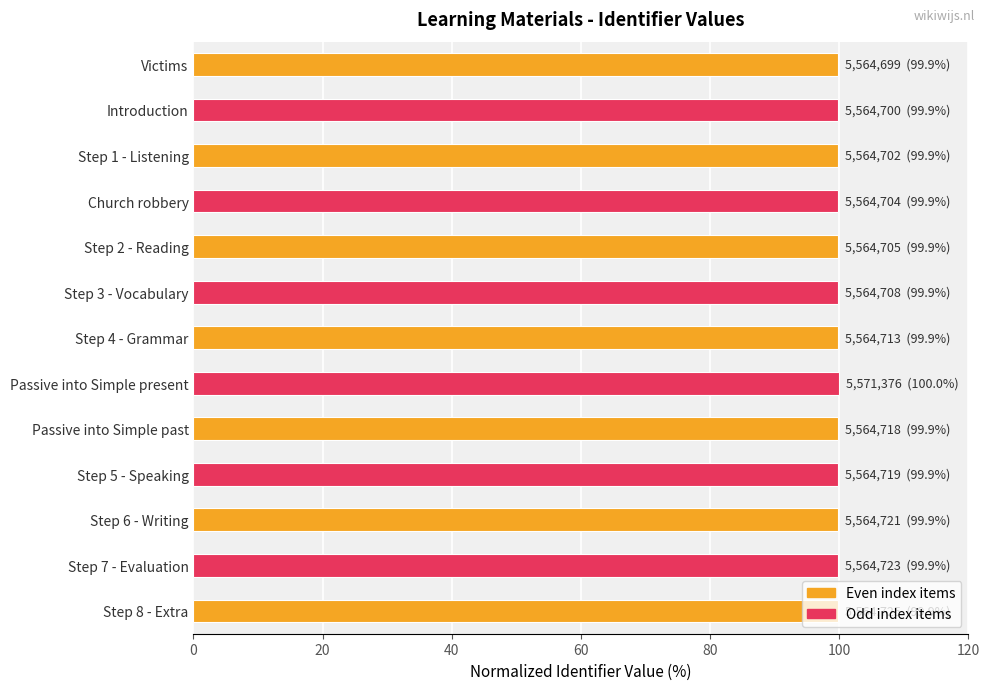

What is the sum of all values?

1298.6